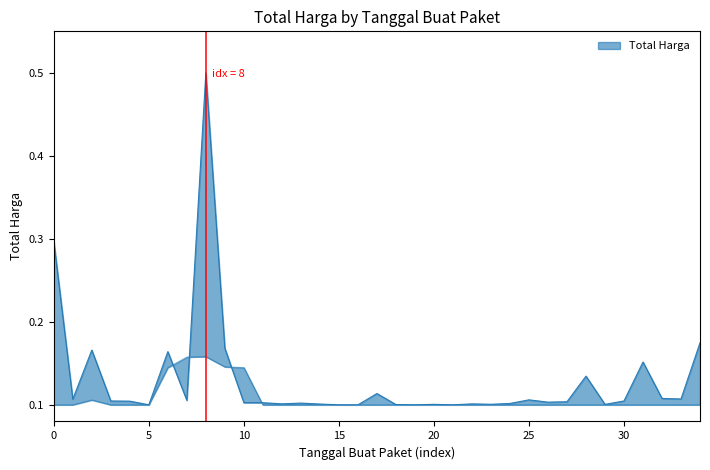

The value at 20 is 0.0. True or false?

False